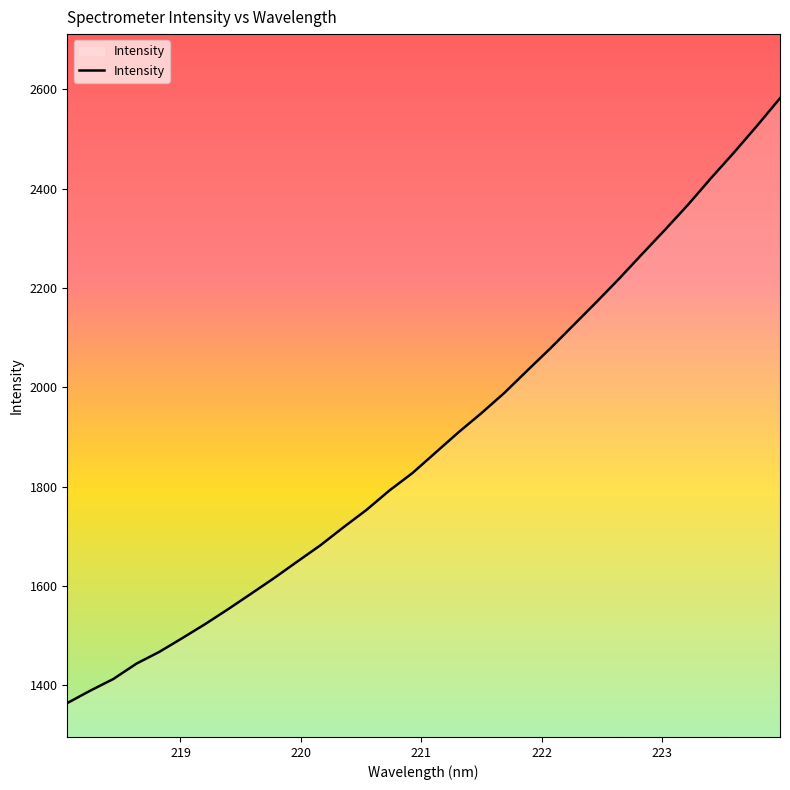

How many distinct data groups are displayed?

1